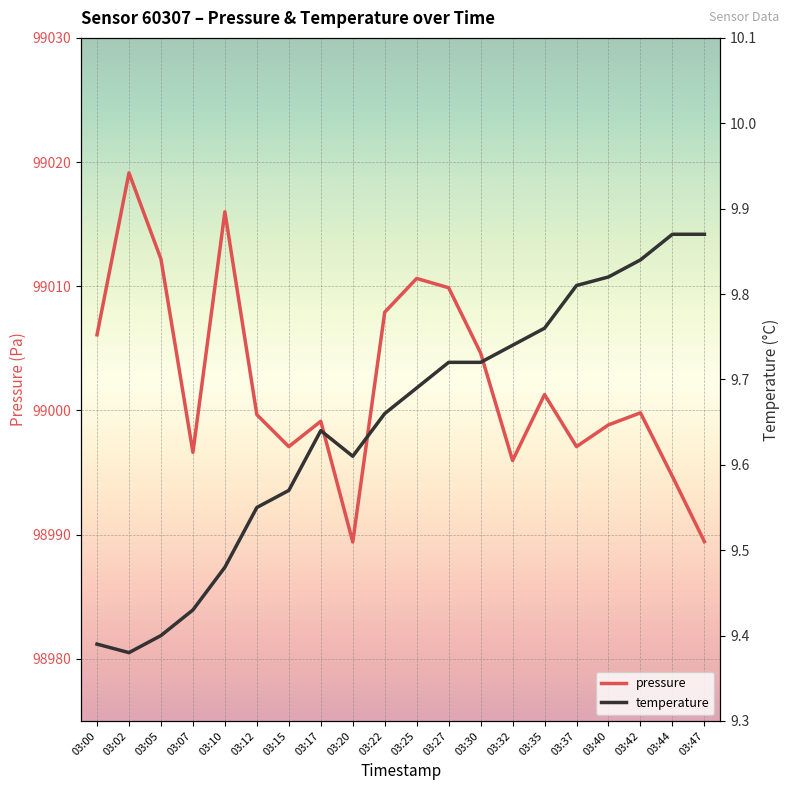

What is the approximate value of pressure at 03:35?

99001.3